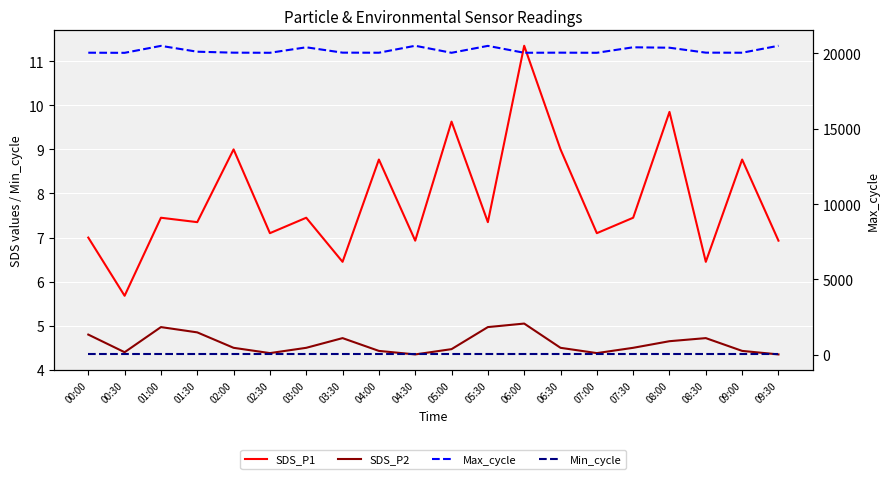

What is the total value across all series at 08:30?

20077.2